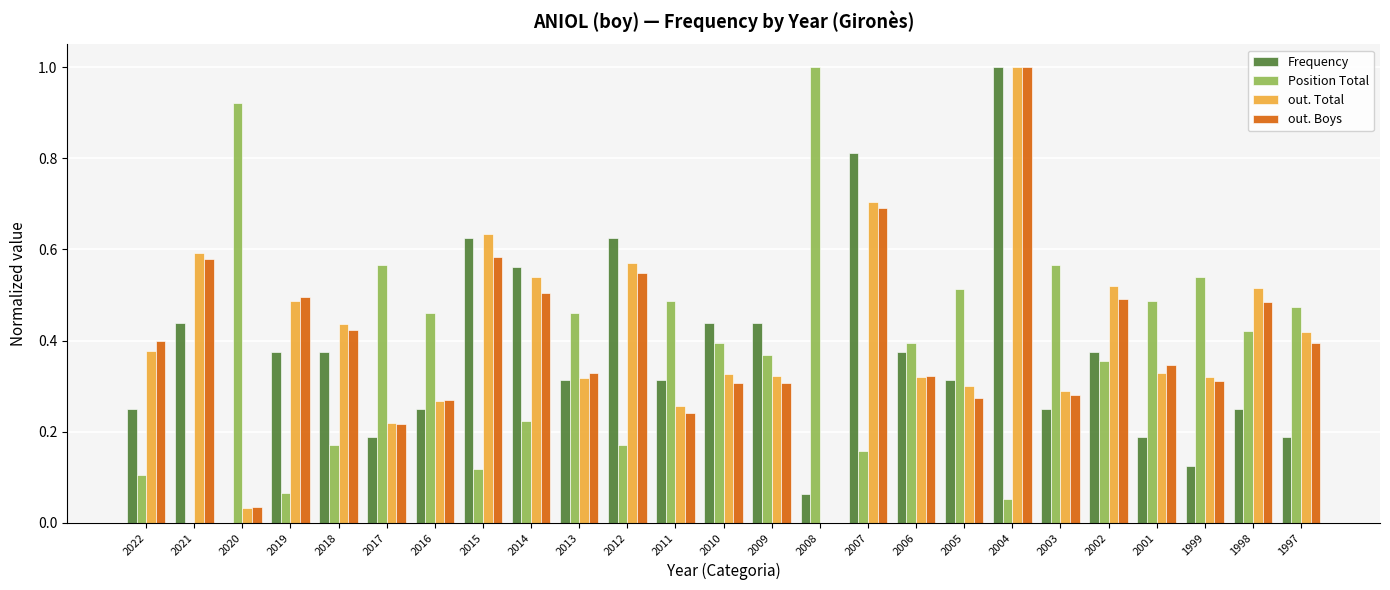

Is the value of Position Total at 2016 greater than the value of out. Total at 2020?

Yes